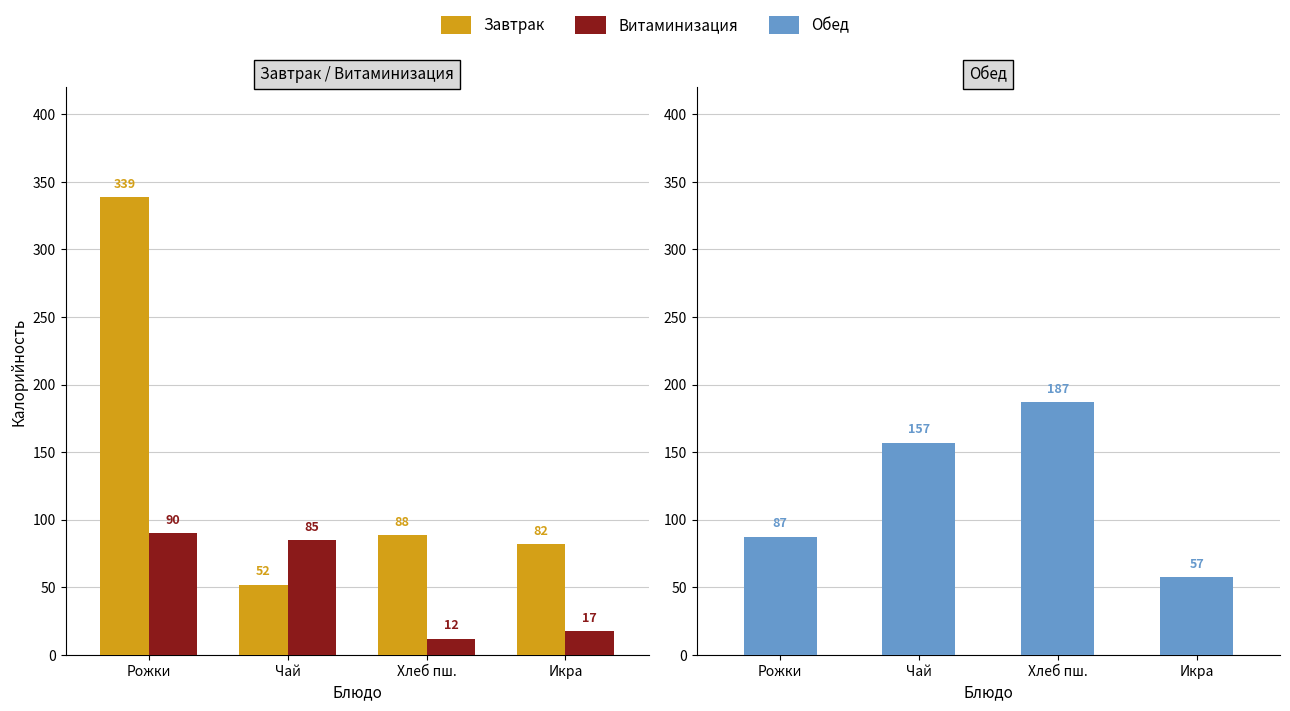

How many bars are there in each group?

3